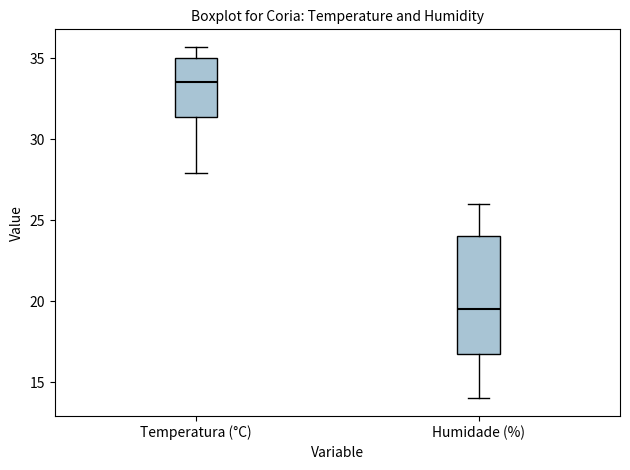

Reading left to right, transcribe this box plot: for each box, give where its median line is, the range the box spans, and where its two whiskers end, as read against the y-axis. The values are not printed on the chart, so give them approximately, as read against the axis.

Temperatura (°C): median 33.5, box 31.5 to 35.0, whiskers 28.0 to 35.5
Humidade (%): median 19.5, box 17.0 to 24.0, whiskers 14.0 to 26.0